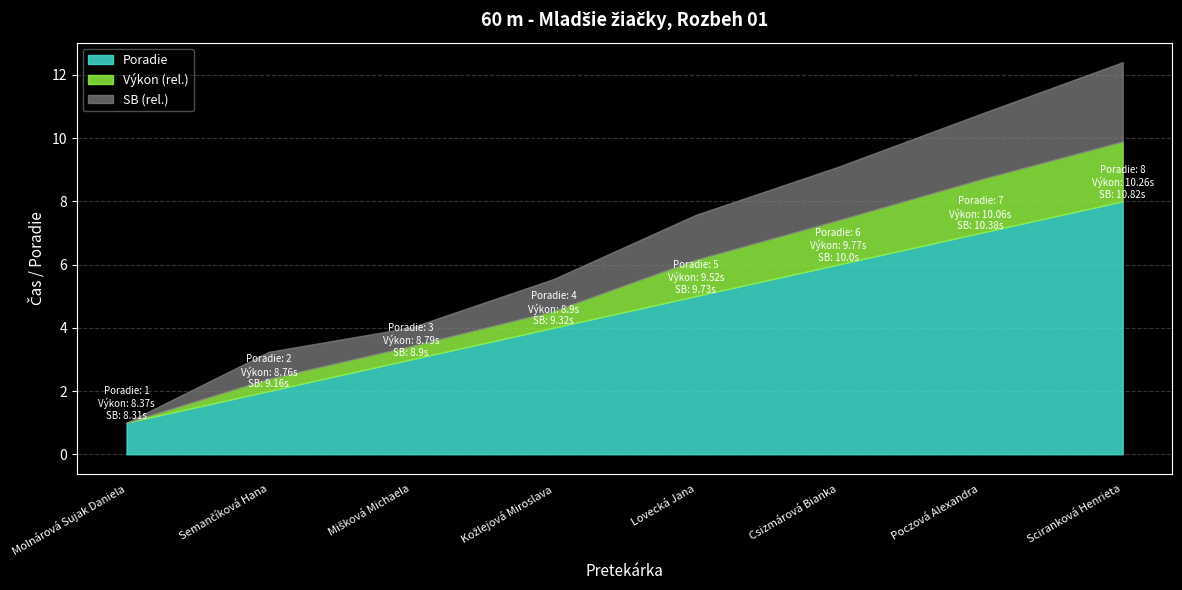

Does the chart display data point markers on the line(s)?

No